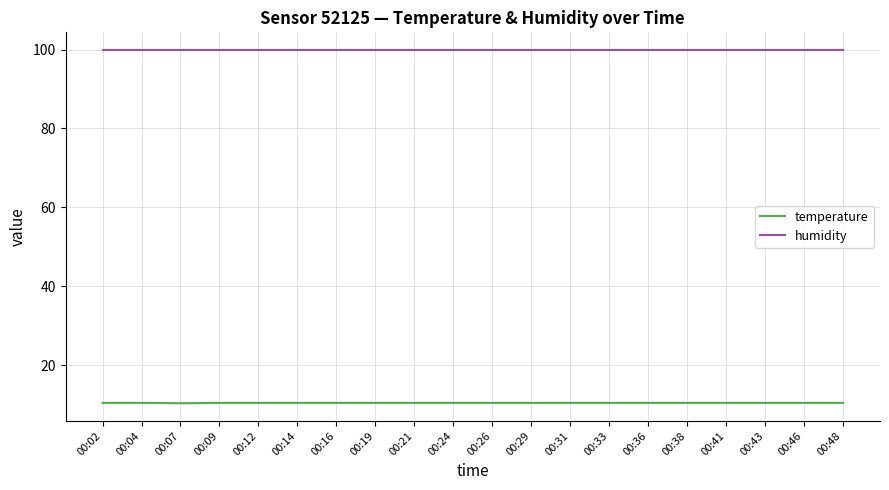

What is the sum of all humidity values?

1998.0